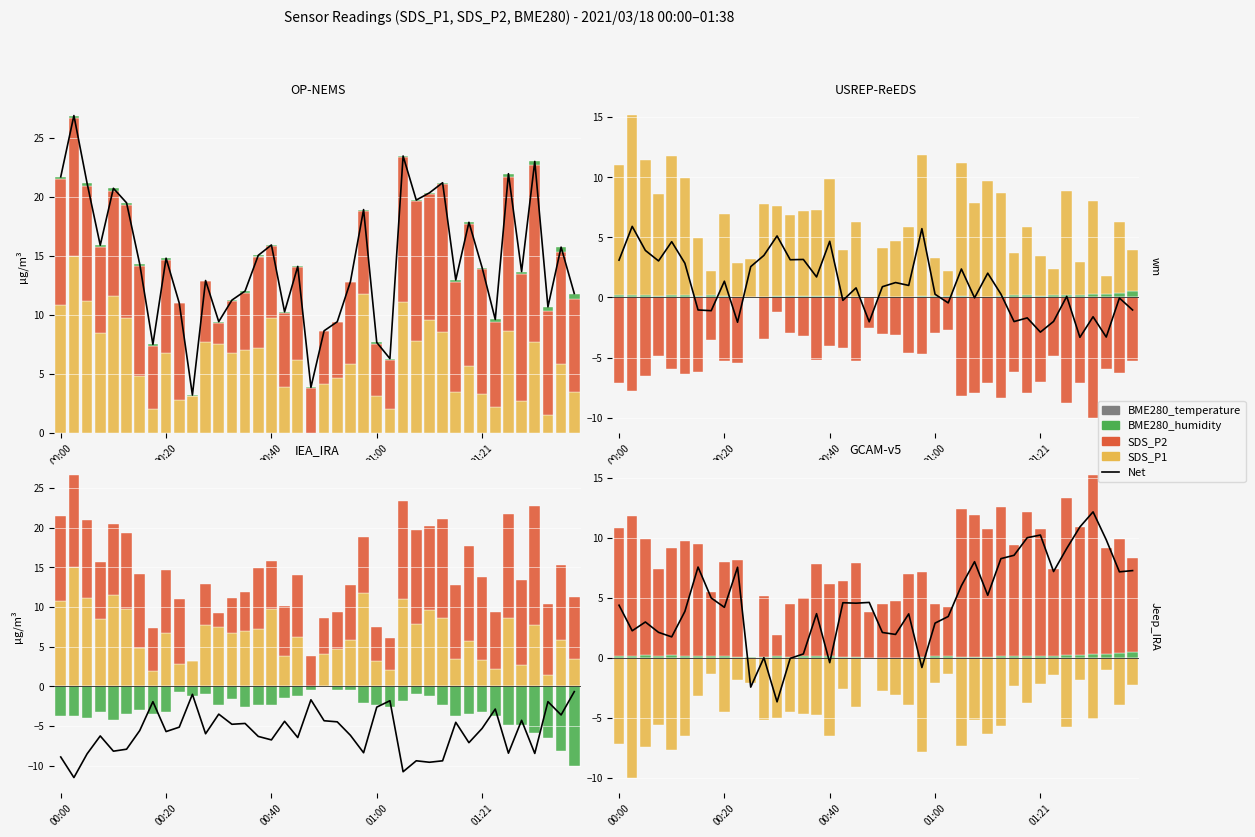

At 7, list the series in order from largest to smallest.

SDS_P2, Net, BME280_humidity, SDS_P1